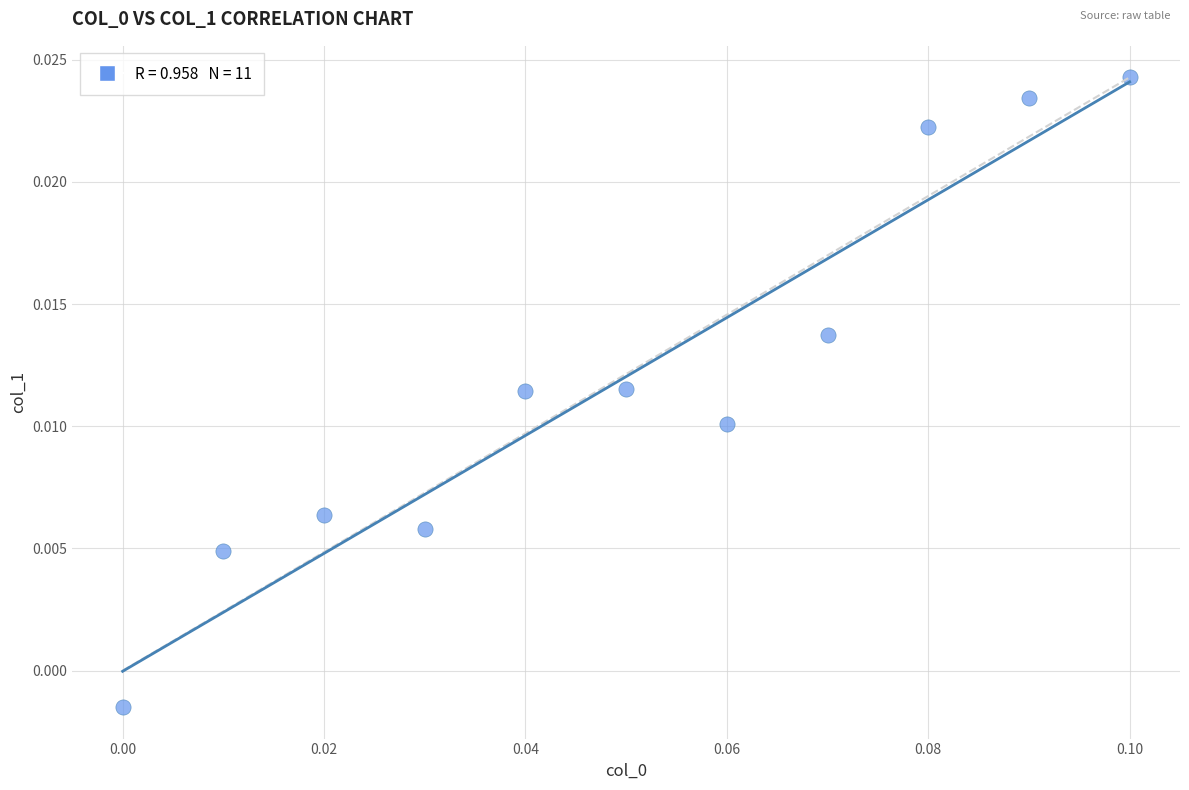

How many points are shown in the scatter plot?

11